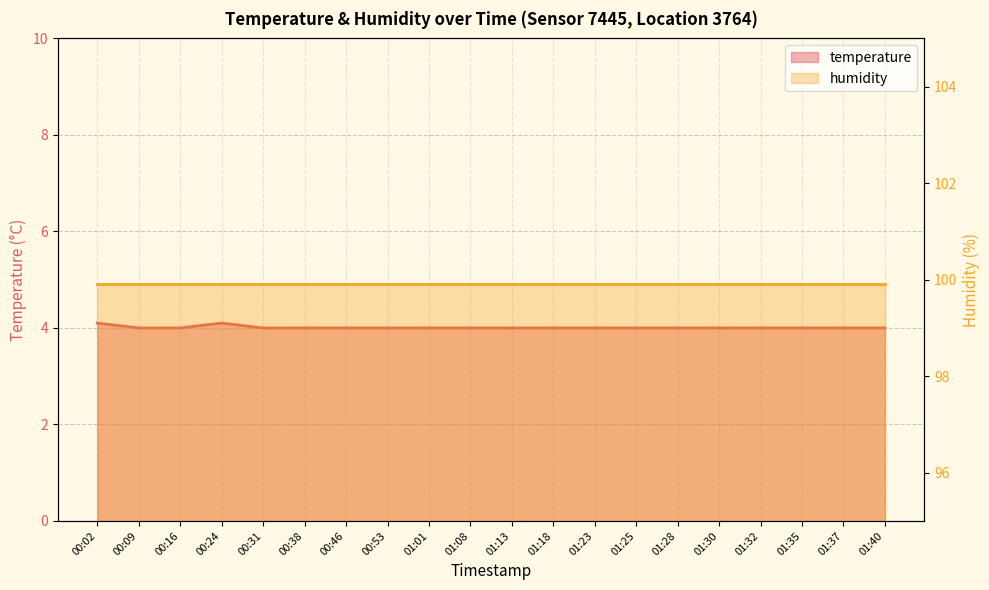

What is the difference between the maximum and minimum values?

0.1